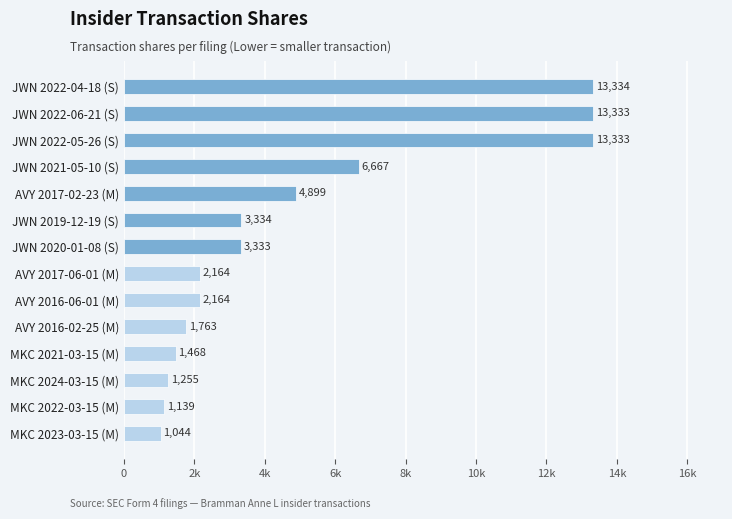

Which label corresponds to the largest value in the chart?

JWN 2022-04-18 (S)